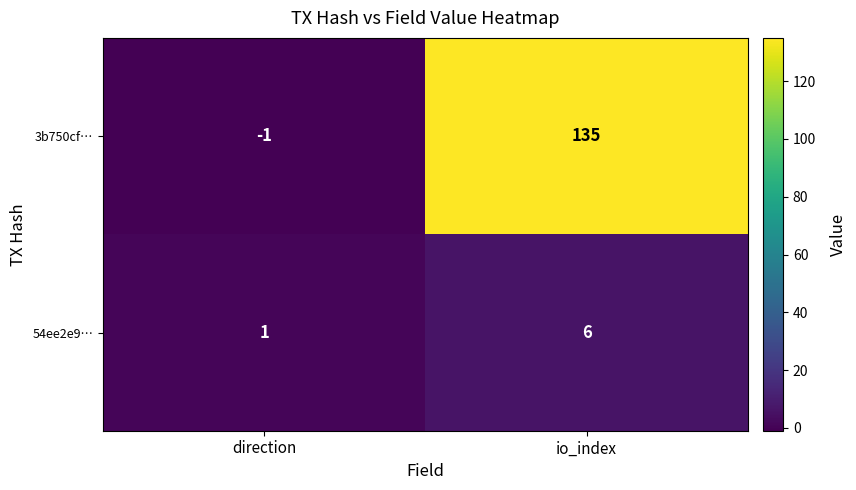

Which series changed the most between direction and io_index?

3b750cf…